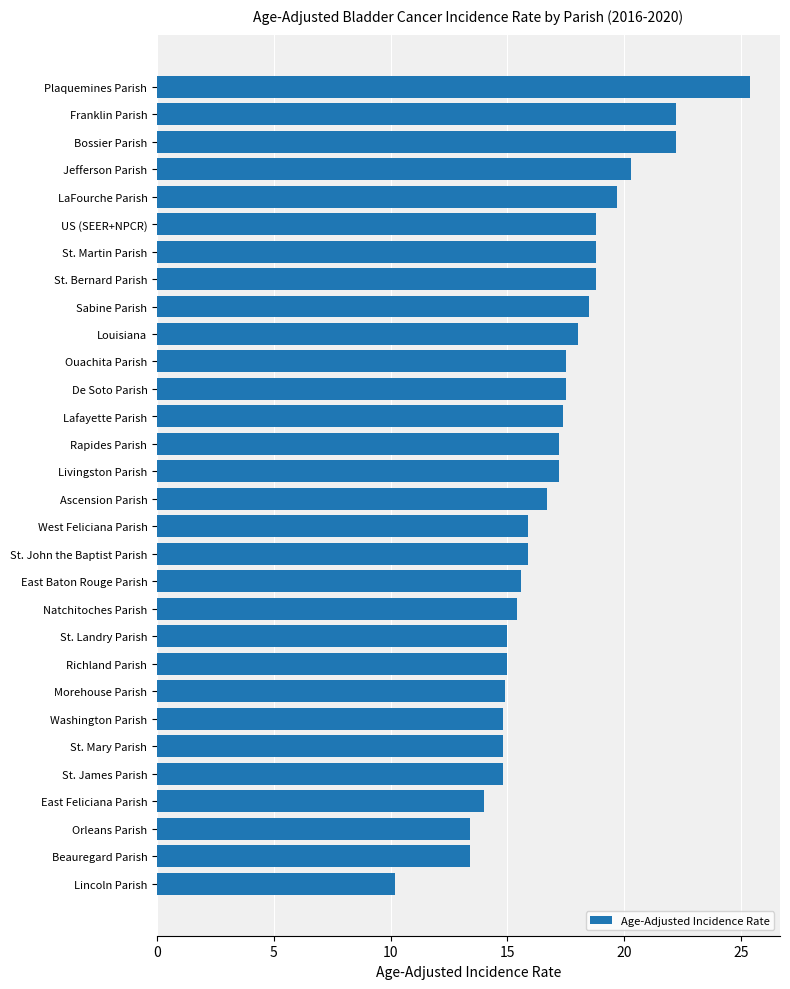

What is the difference between the maximum and minimum values?

15.2